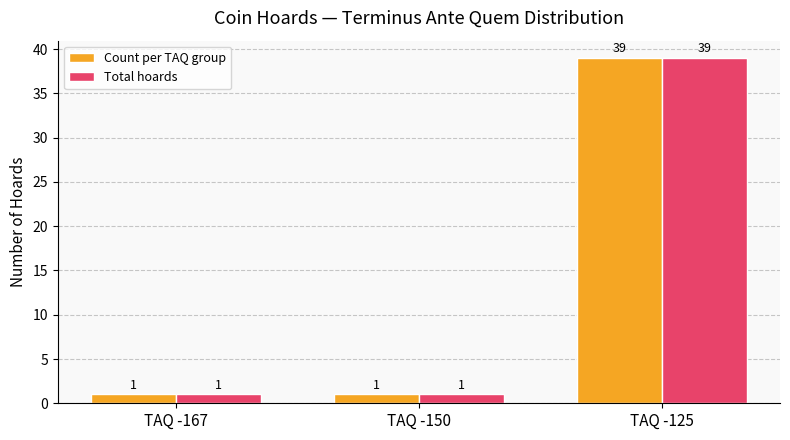

At which category is the sum across all series the highest?

TAQ -125